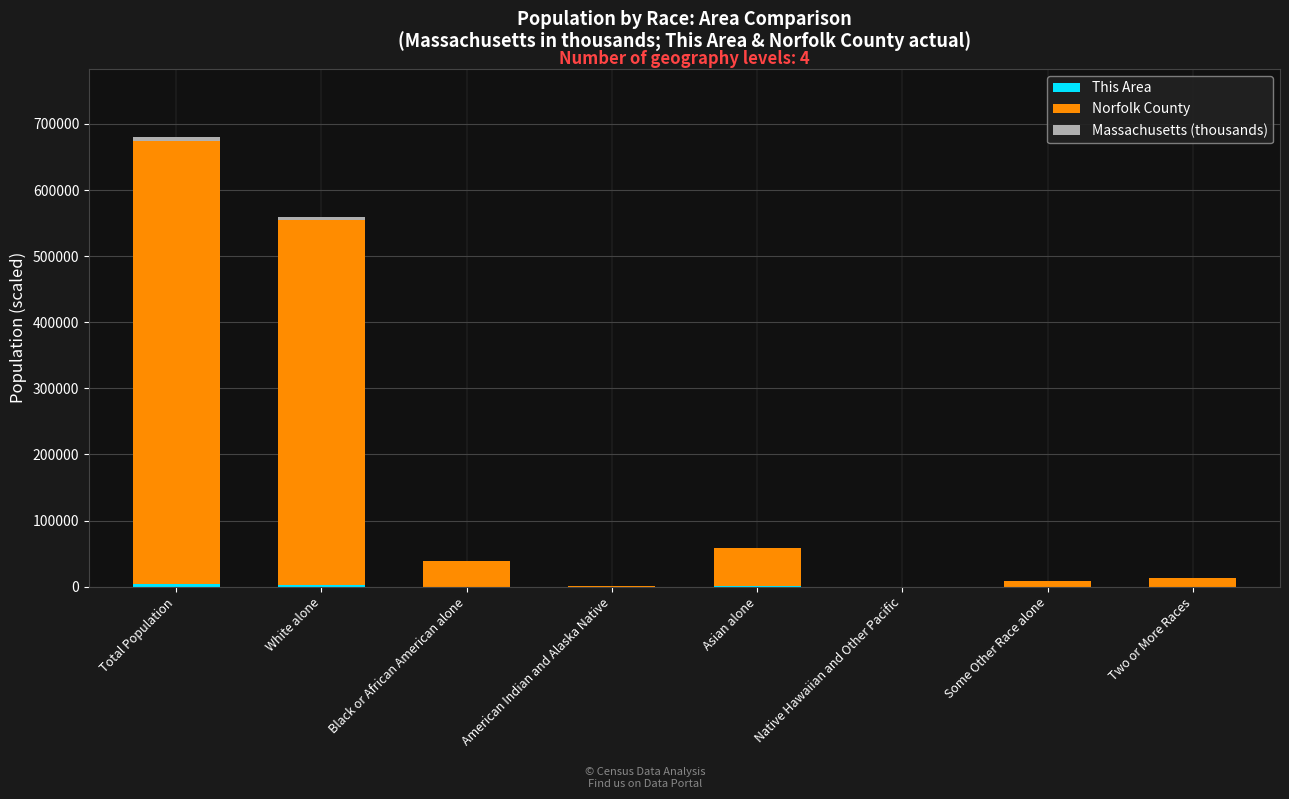

At which category is the sum across all series the highest?

Total Population